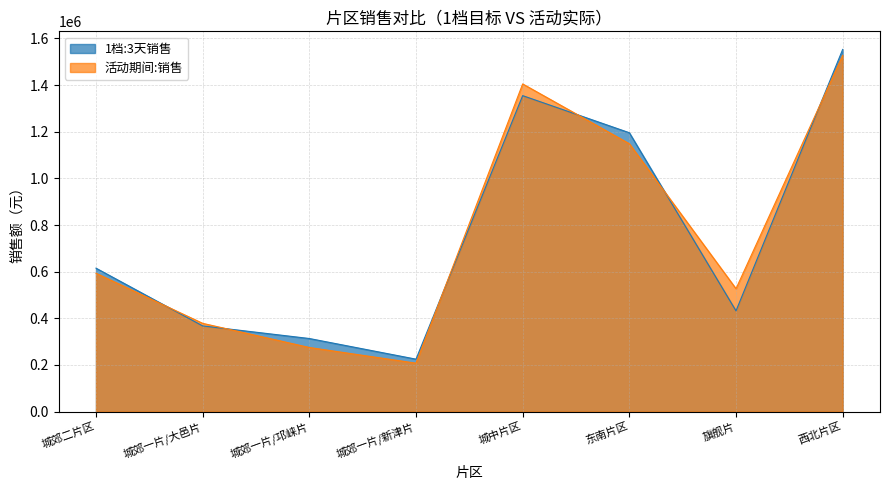

Where does the 1档:3天销售 series first go above 615000?

城中片区